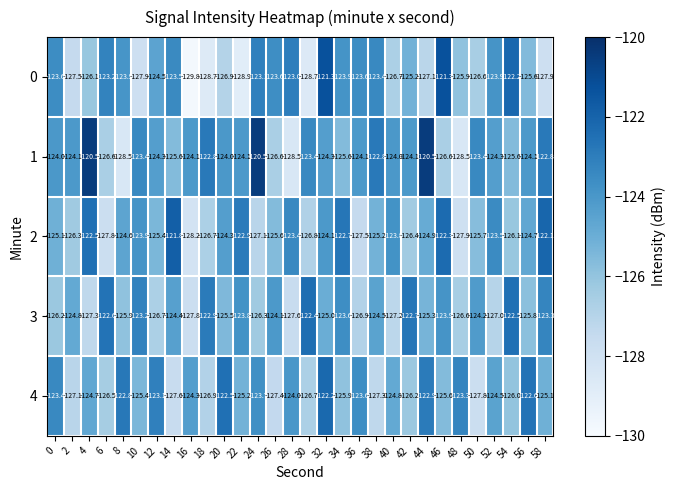

Count the number of categories in the chart.

30